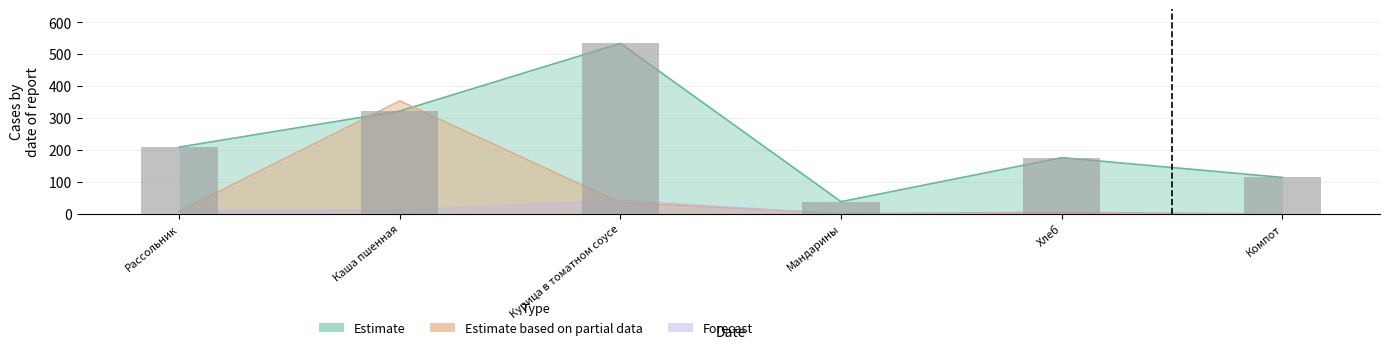

Between Рассольник and Каша пшенная, which series saw the biggest shift?

Estimate based on partial data